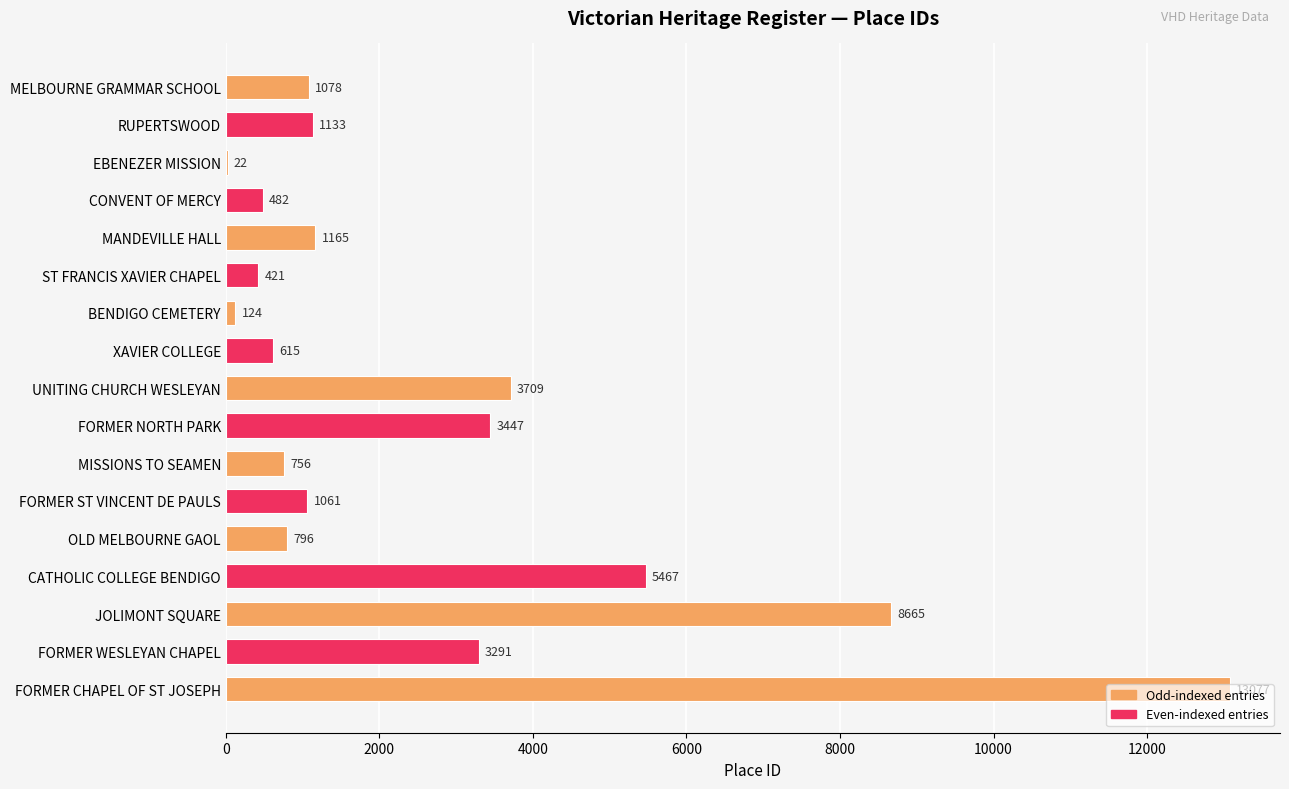

The chart shows a value of 8665 at JOLIMONT SQUARE. True or false?

True